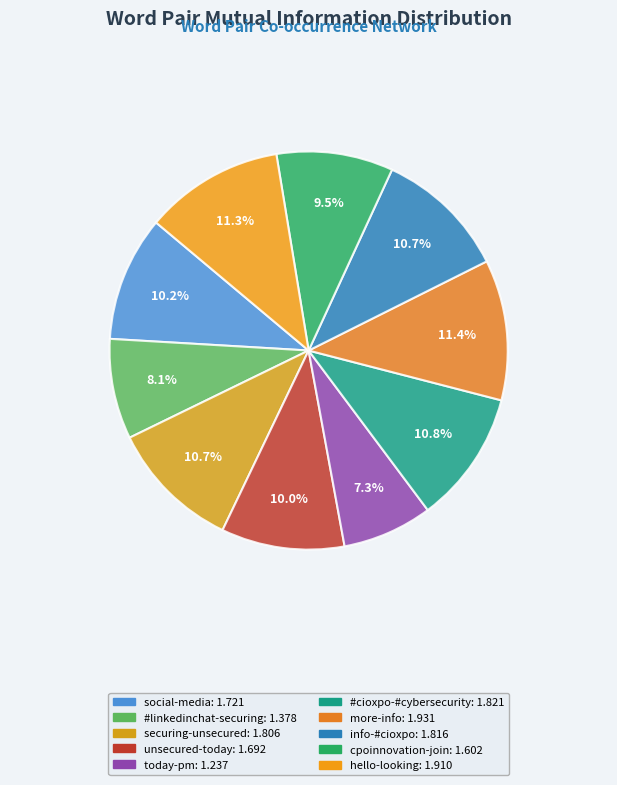

Is social-media the majority of the pie?

No